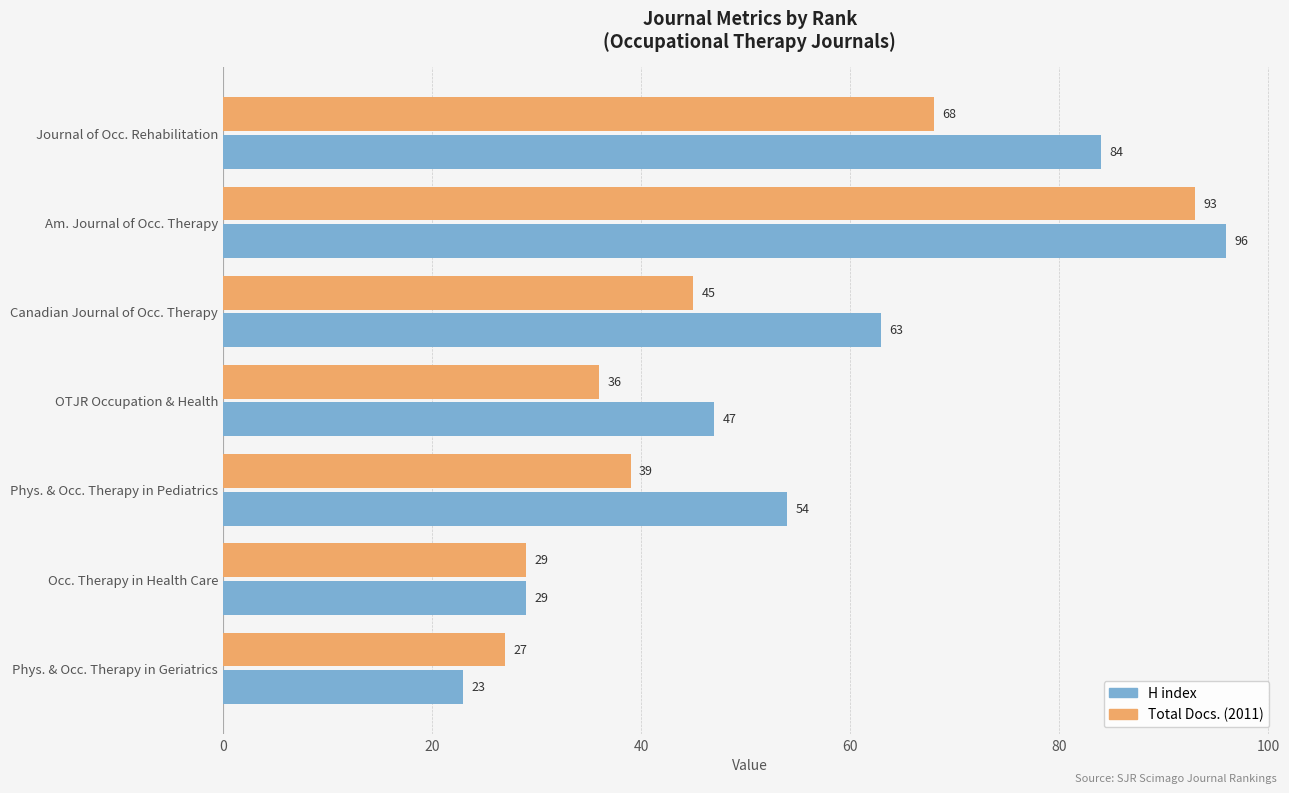

What are all the series names shown in the legend?

H index, Total Docs. (2011)